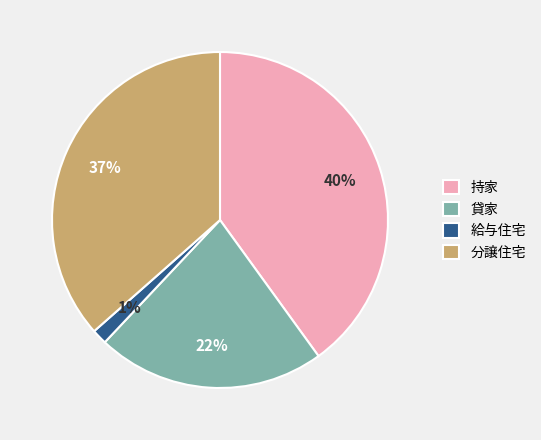

Do 給与住宅 and 分譲住宅 together represent more than half of the pie?

No